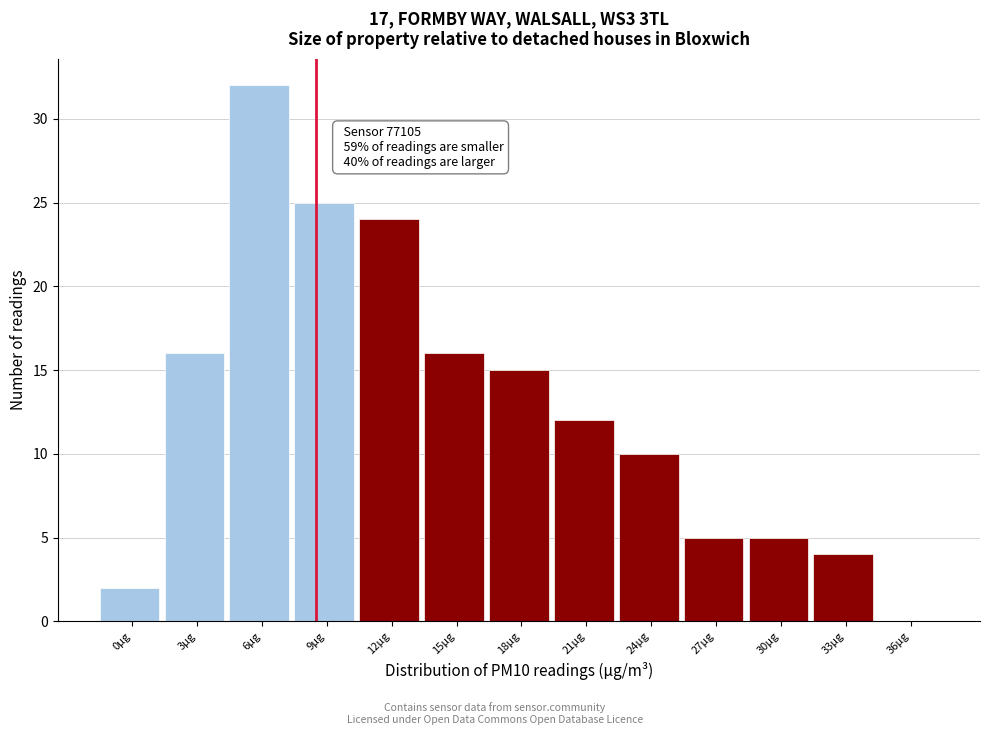

Reading right to left, list all the values displayed in this chart.

36µg=0	33µg=4	30µg=5	27µg=5	24µg=10	21µg=12	18µg=15	15µg=16	12µg=24	9µg=25	6µg=32	3µg=16	0µg=2